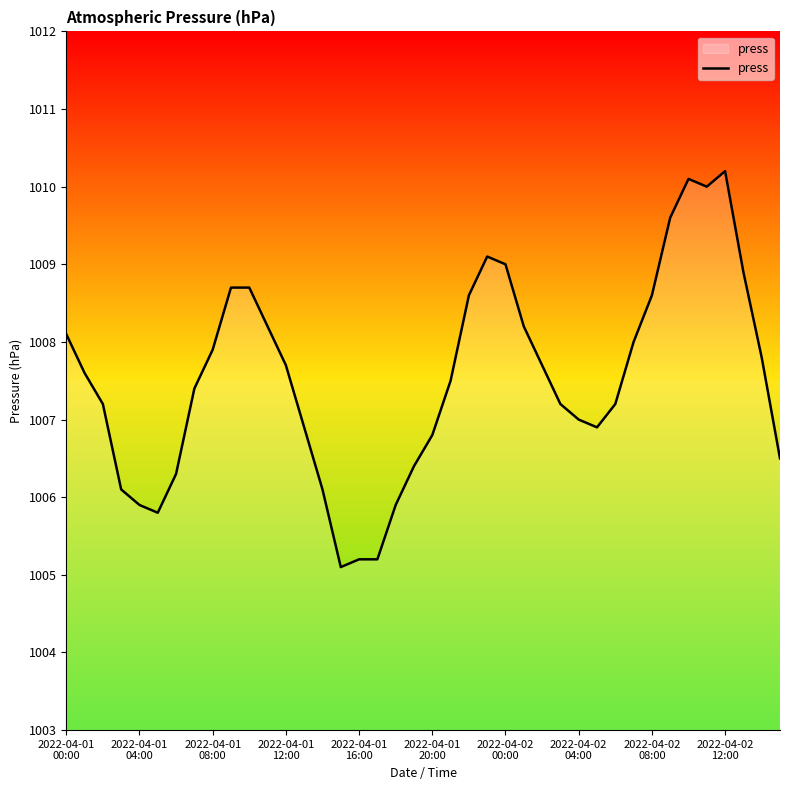

What is the maximum value shown in the chart?

1010.2